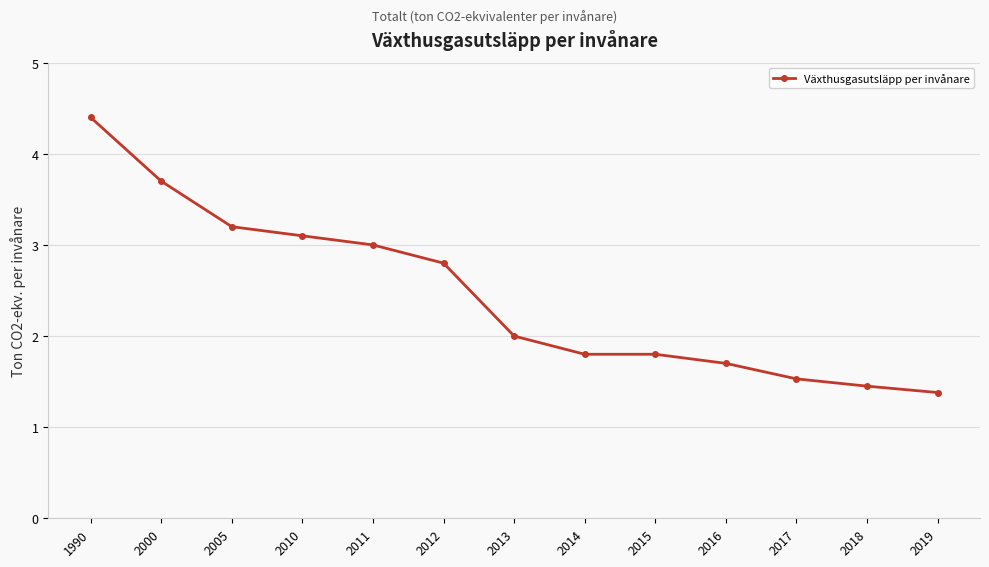

What is the value of the 11th point from the left?

1.5